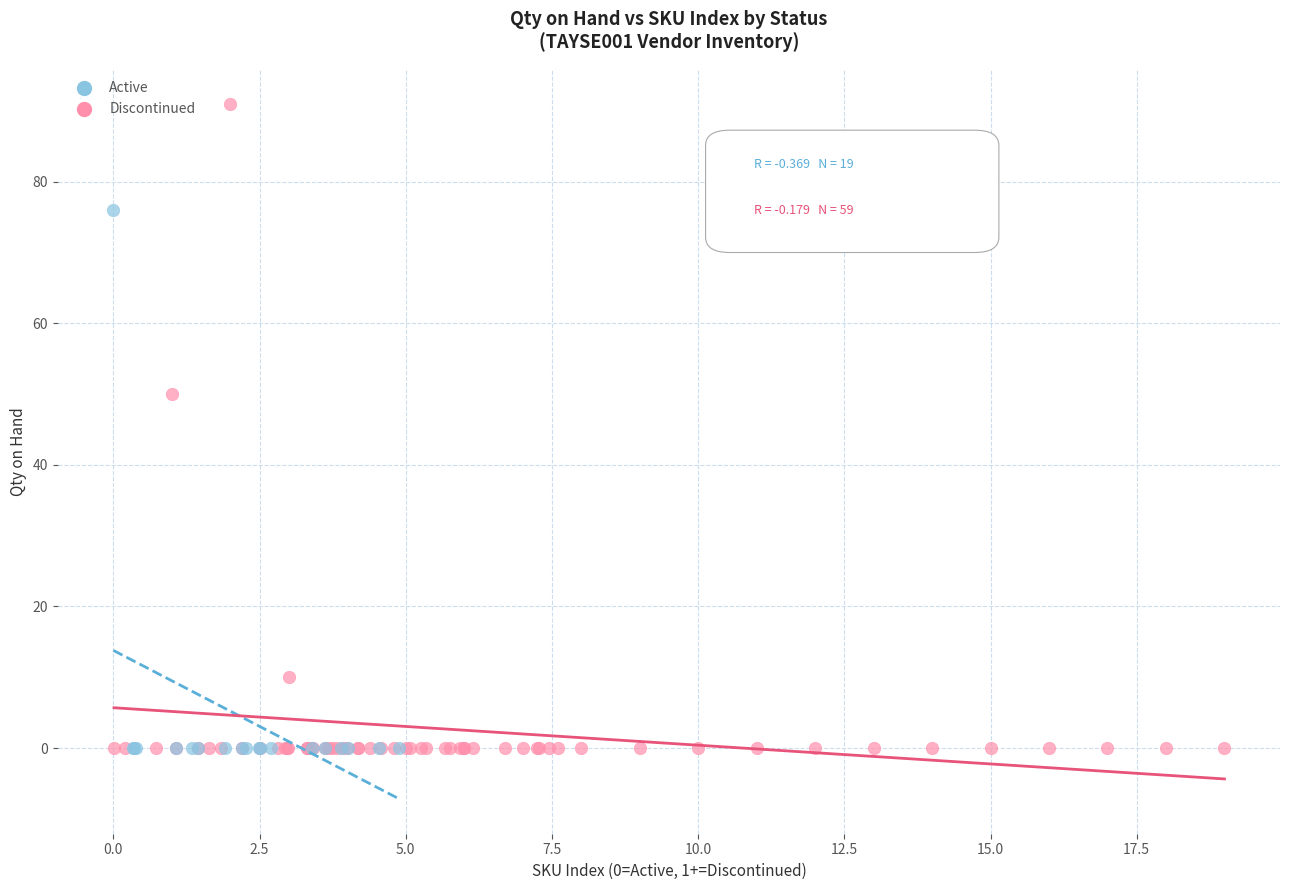

Which series reaches the maximum Y coordinate?

Discontinued